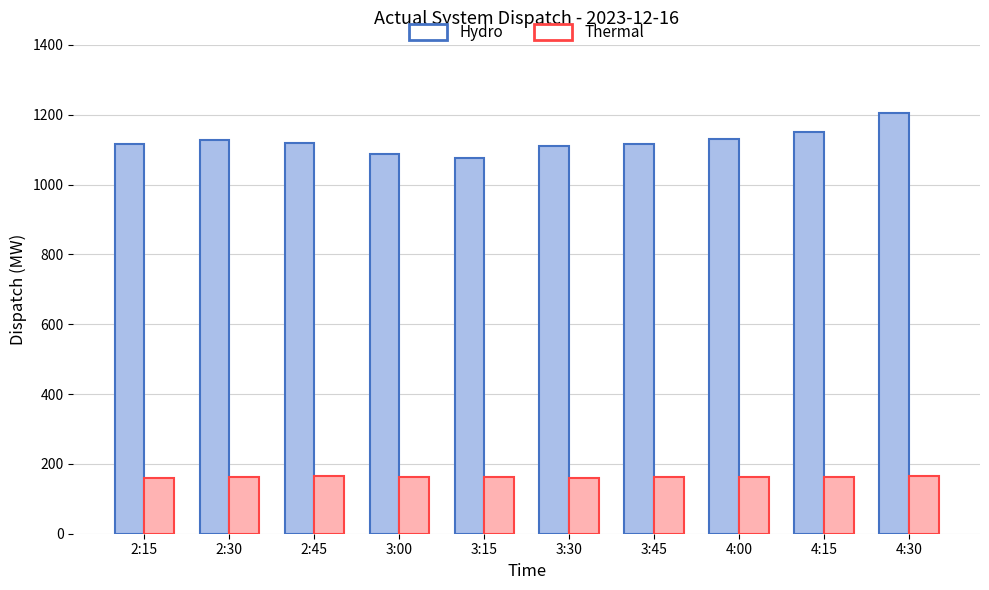

What is the minimum value for Thermal?

160